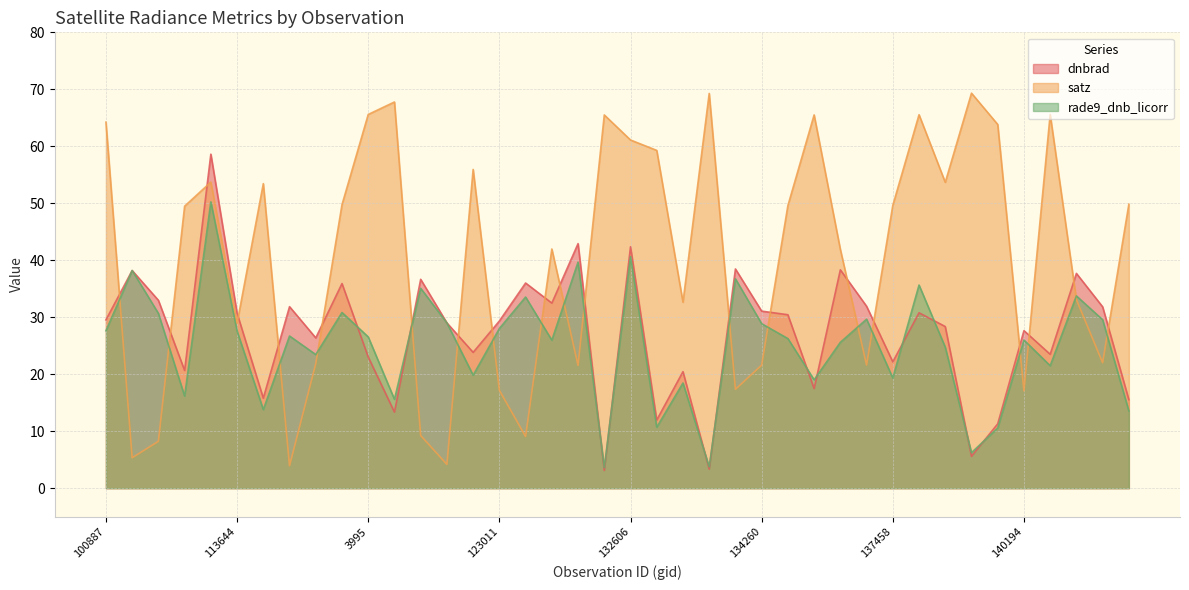

Which category has the lowest value in the dnbrad series?

131704